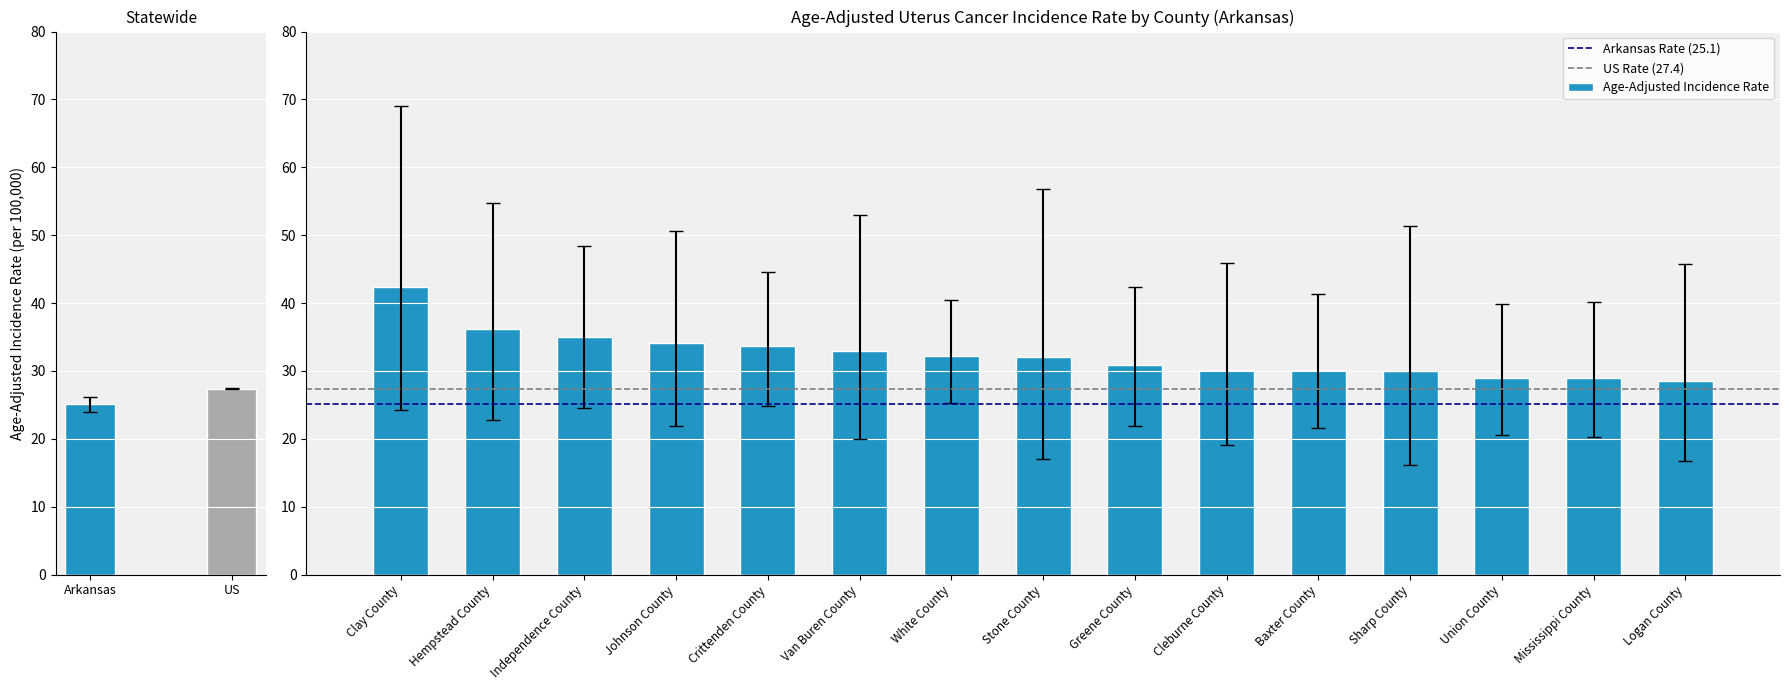

Rank the series by their average value, from lowest to highest.

Lower 95% CI, Age-Adjusted Incidence Rate, Upper 95% CI